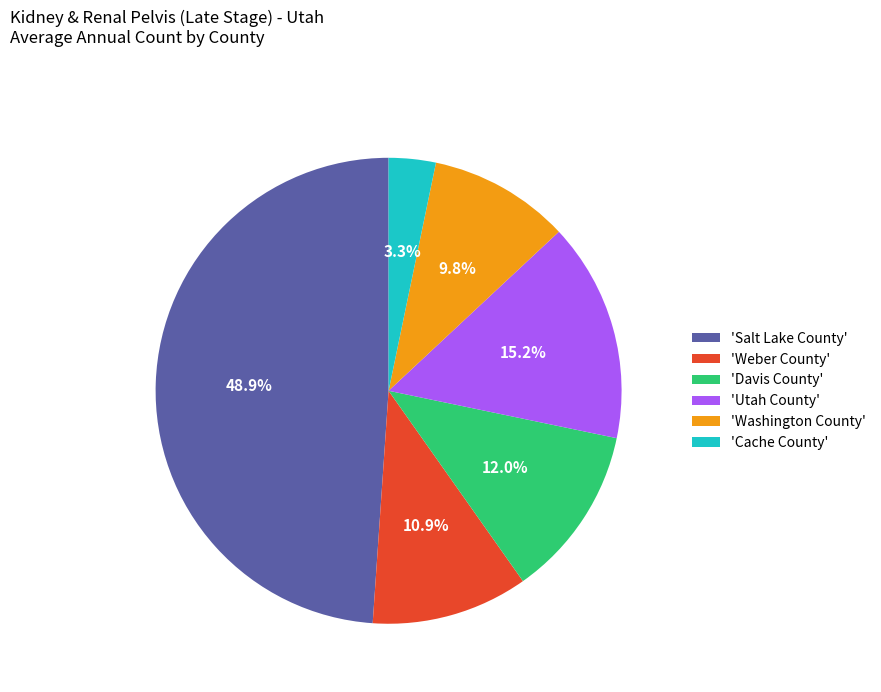

Which slice is the smallest?

'Cache County'